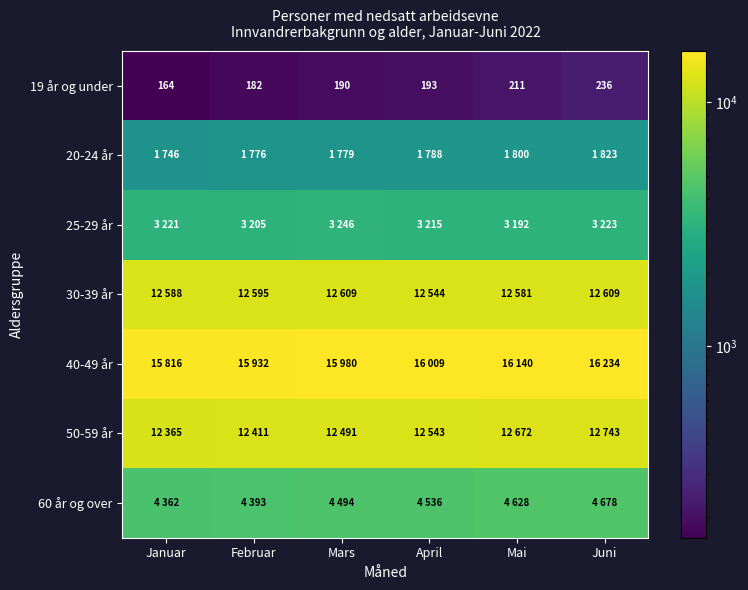

True or false: 19 år og under has a value of 236 at Juni.

True